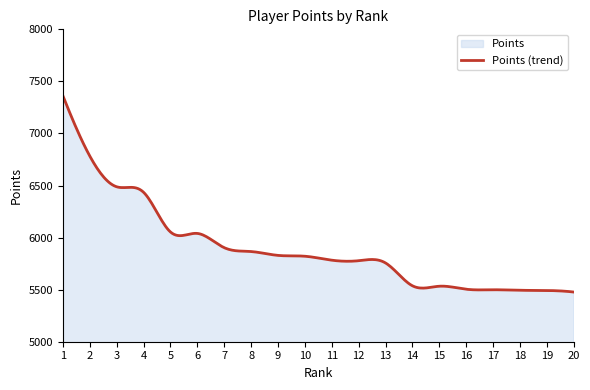

Between 18 and 12, which is larger?

12